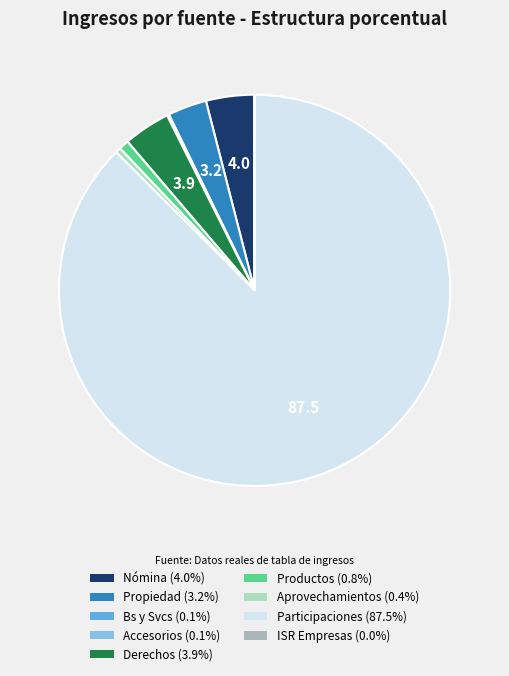

Does any single category account for the majority?

Yes